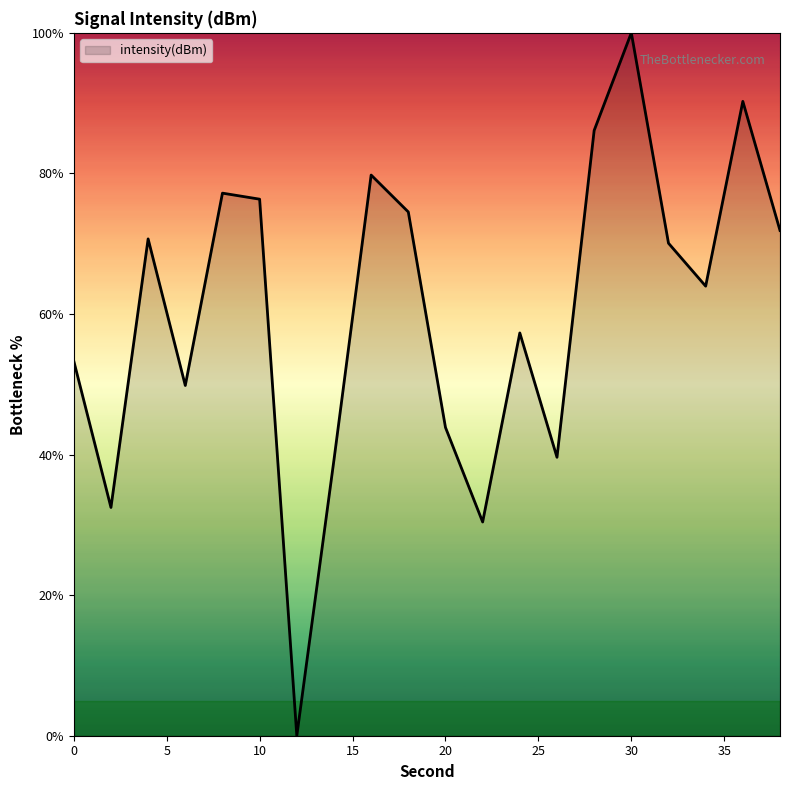

What is the difference between the maximum and minimum values?

100.0